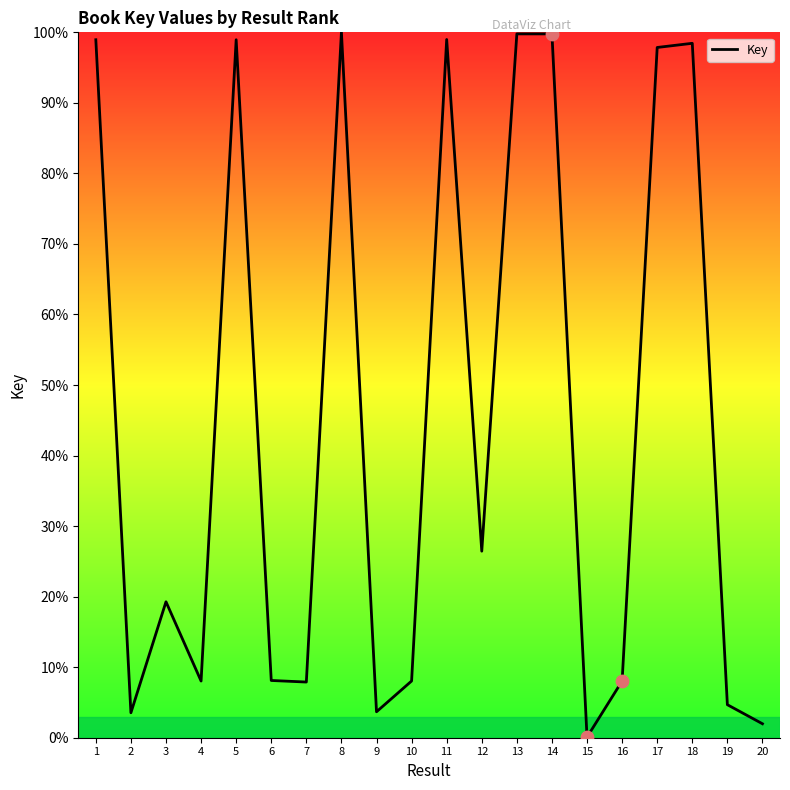

Approximately how many times larger is the value at 16 compared to 9?

2.2